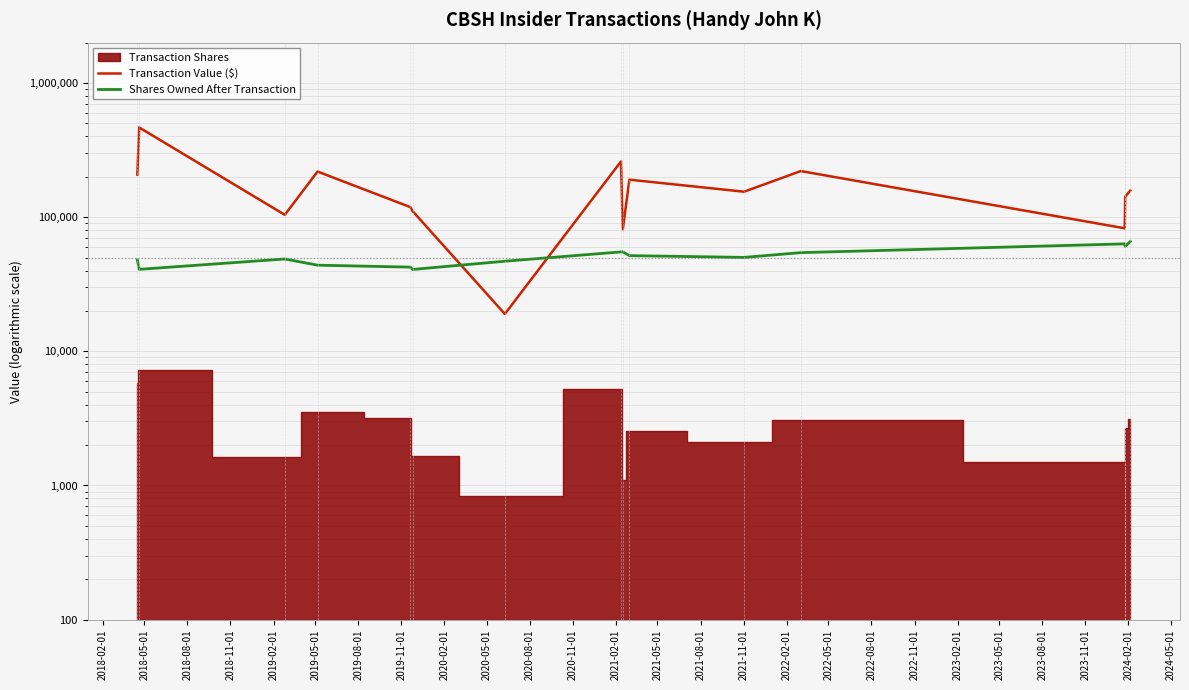

Reading left to right, extract all data points from this chart.

Transaction Value ($): 207536	466210	104080	218801	118880	110894	18982	260030	81254	190317	154778	220647	82625	142067	157963
Shares Owned After Transaction: 48105	40844	48789	43868	42421	40775	46953	55086	55086	51688	50137	54390	63229	60549	65857